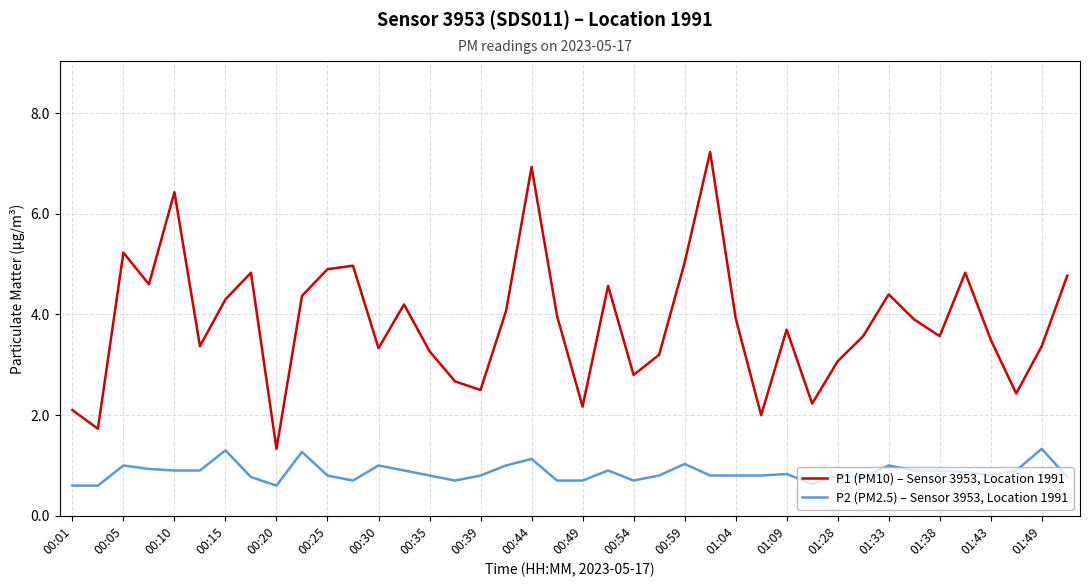

What is the sum of all P1 (PM10) – Sensor 3953, Location 1991 values?

153.4